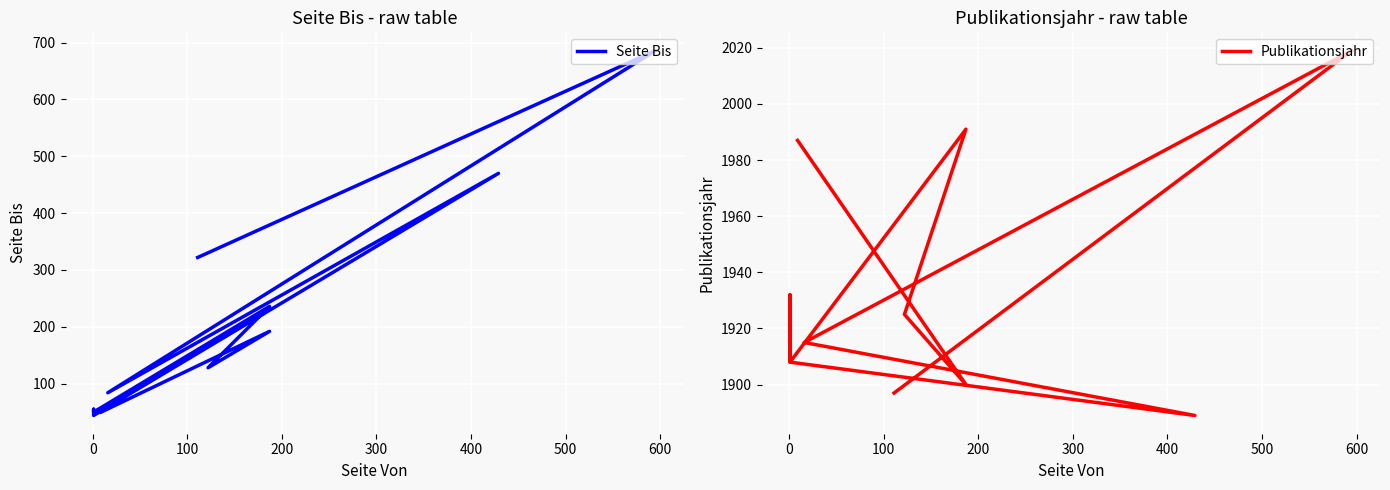

What is the value of the Seite Bis point at the 5th from the left?

50